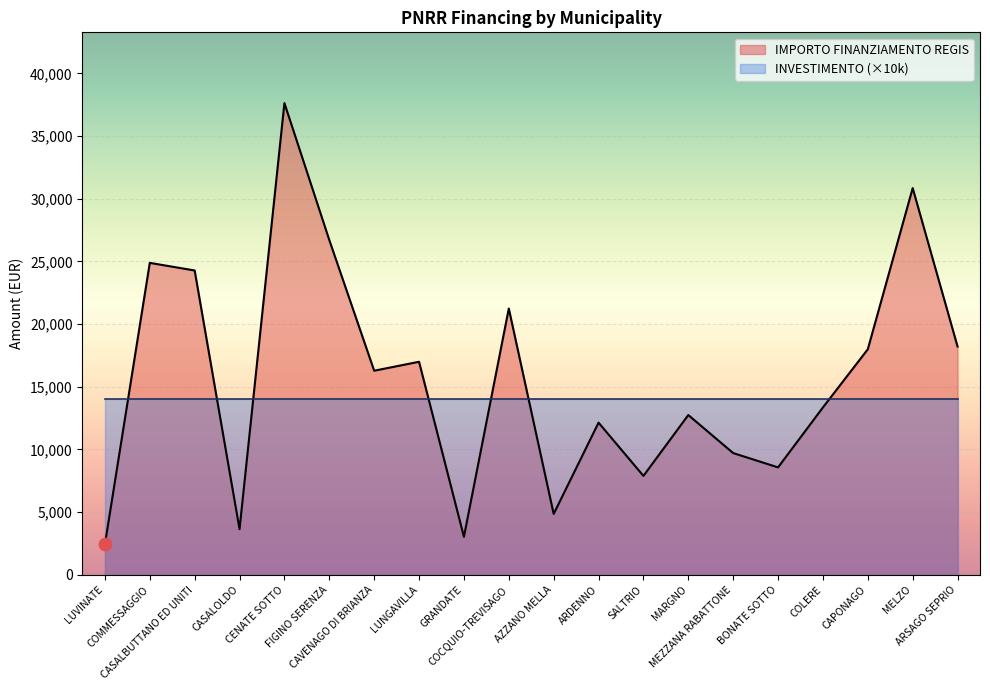

Between MELZO and COCQUIO-TREVISAGO, which is larger?

MELZO